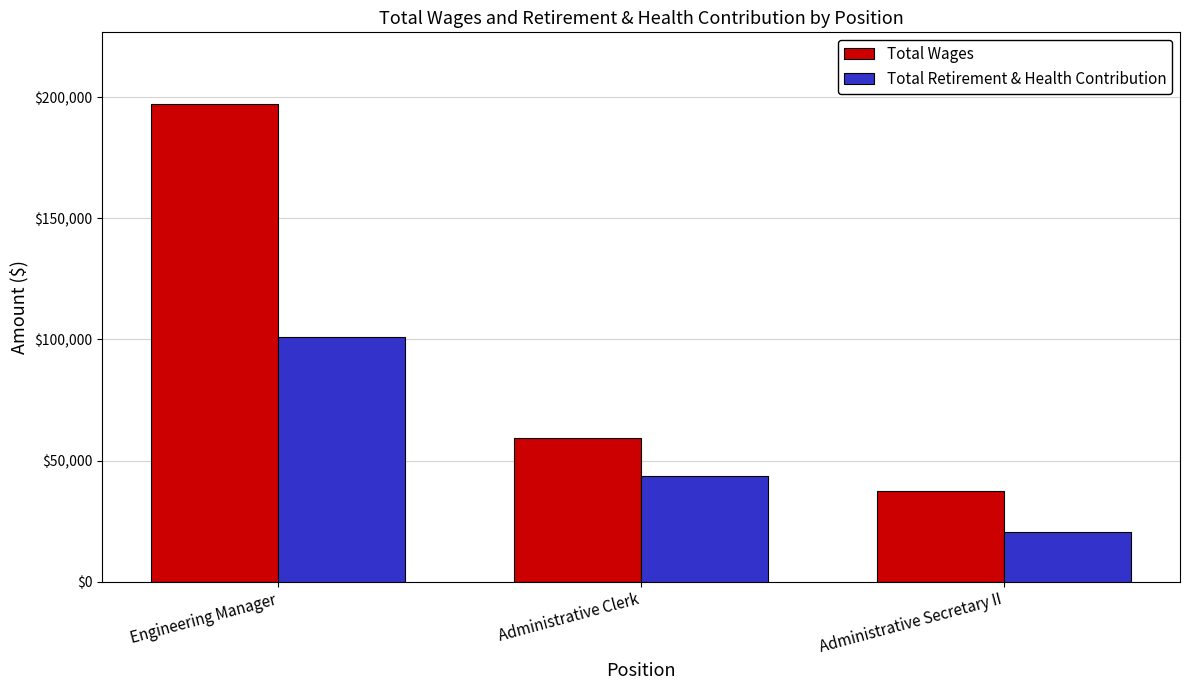

How many data points does each series have?

3